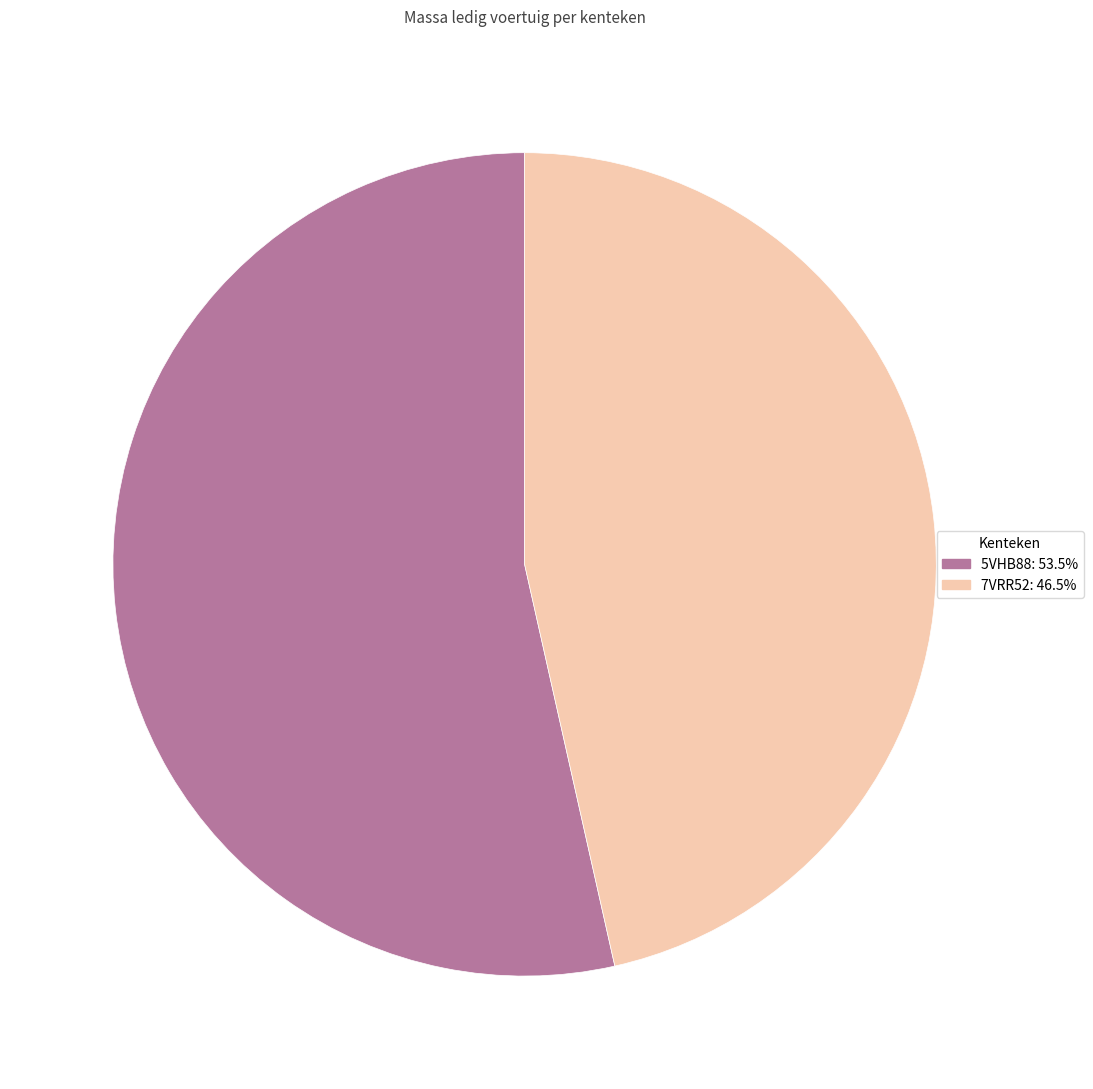

What is the smallest slice in the pie chart?

7VRR52